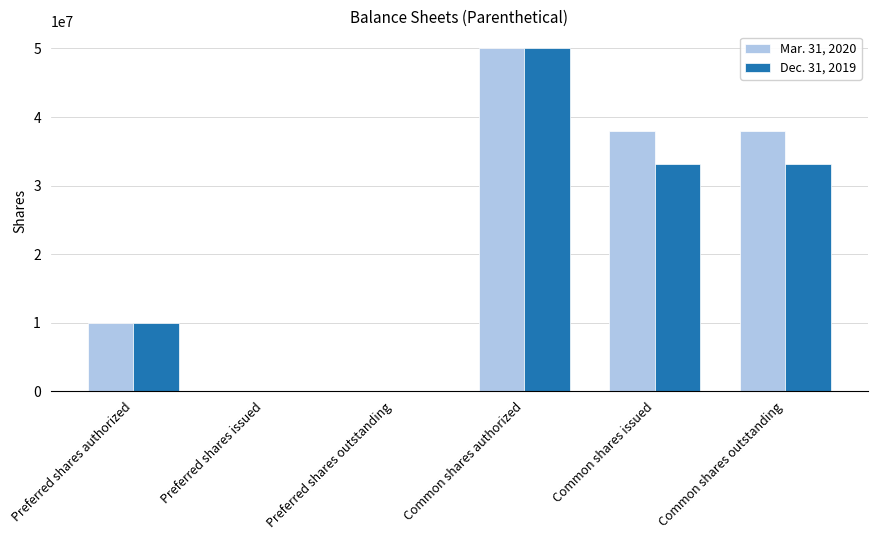

Count the number of categories in the chart.

6